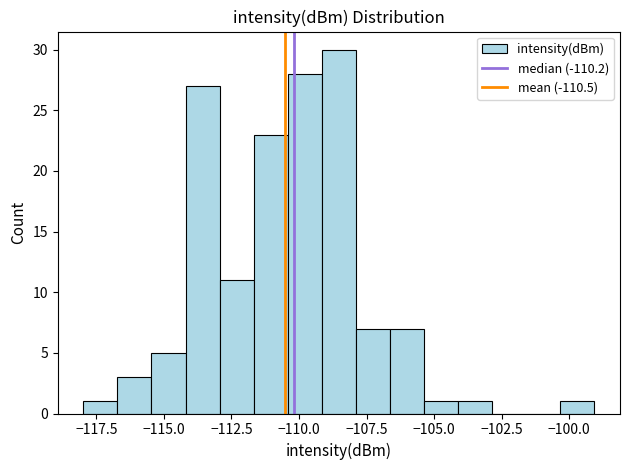

Read against the x-axis, roughly where is the centre of the tallest bar?

-108.5